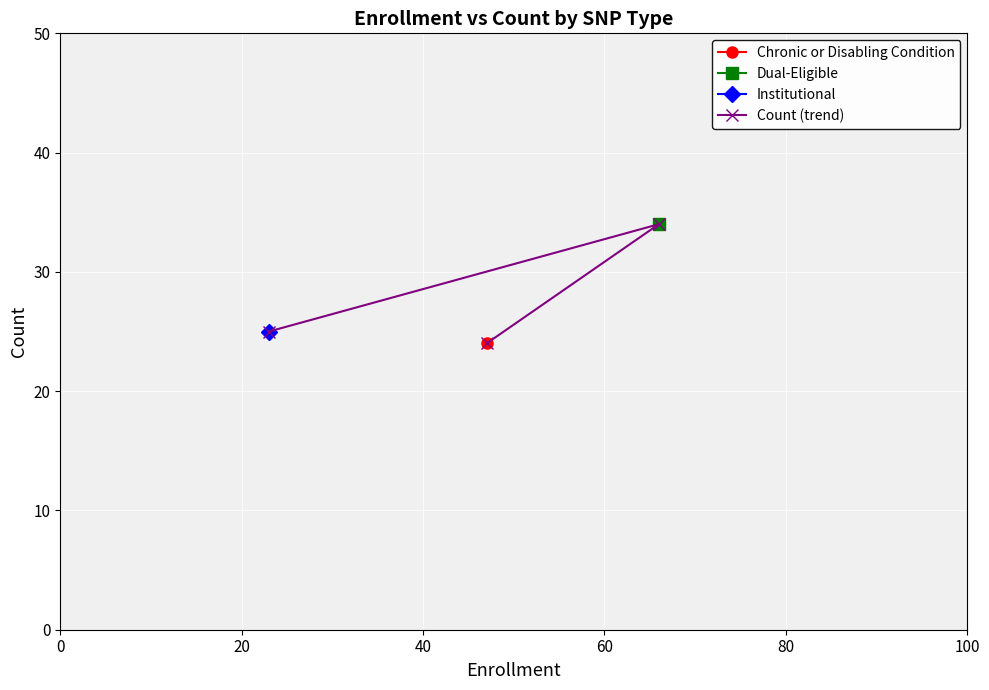

What is the lowest value of the Count (trend) series?

24